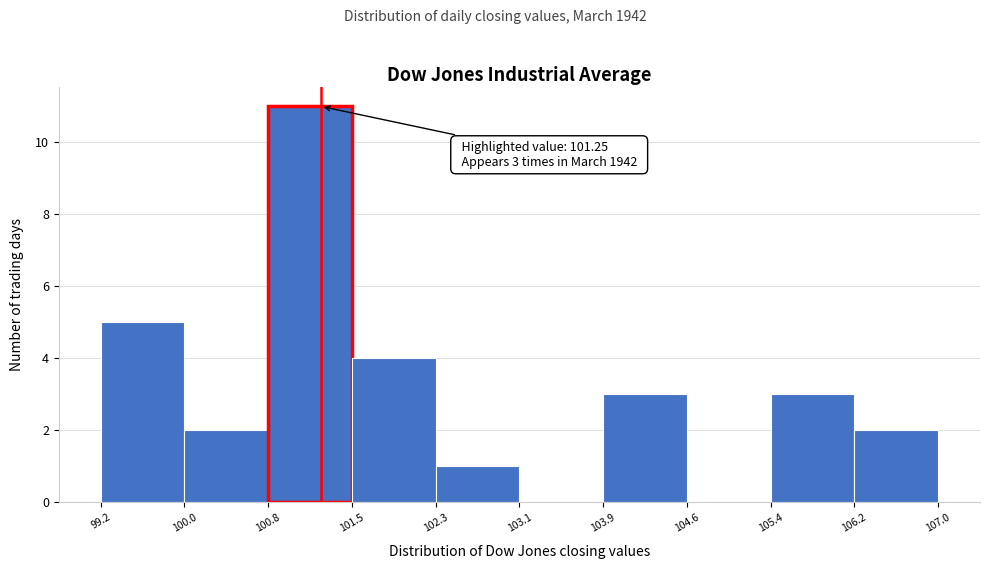

Which range on the x-axis has the tallest bar?

100.8 to 101.5